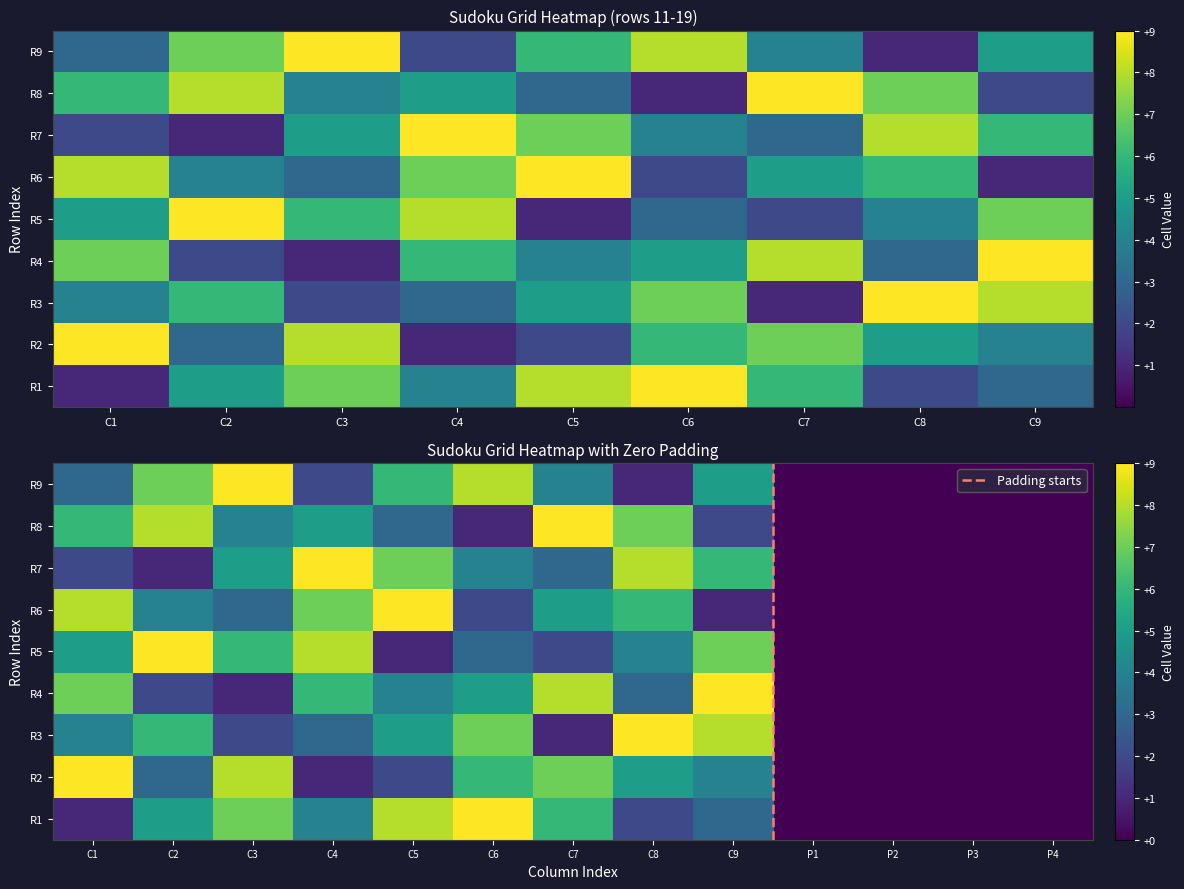

Which series has the largest total across all categories?

R1